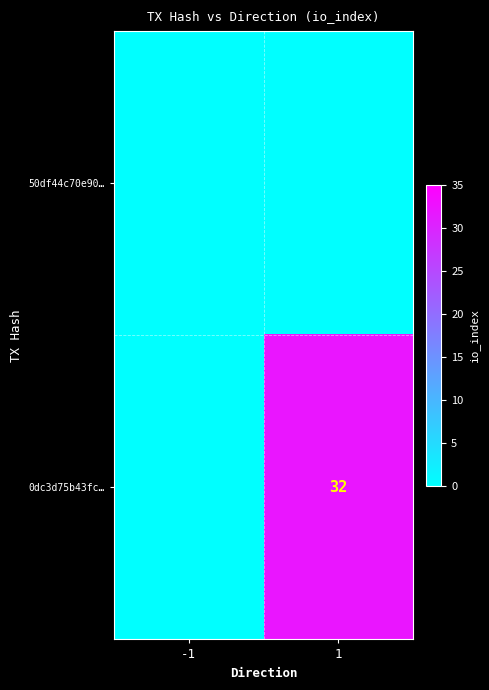

Which series has the widest spread of values?

0dc3d75b43fc…